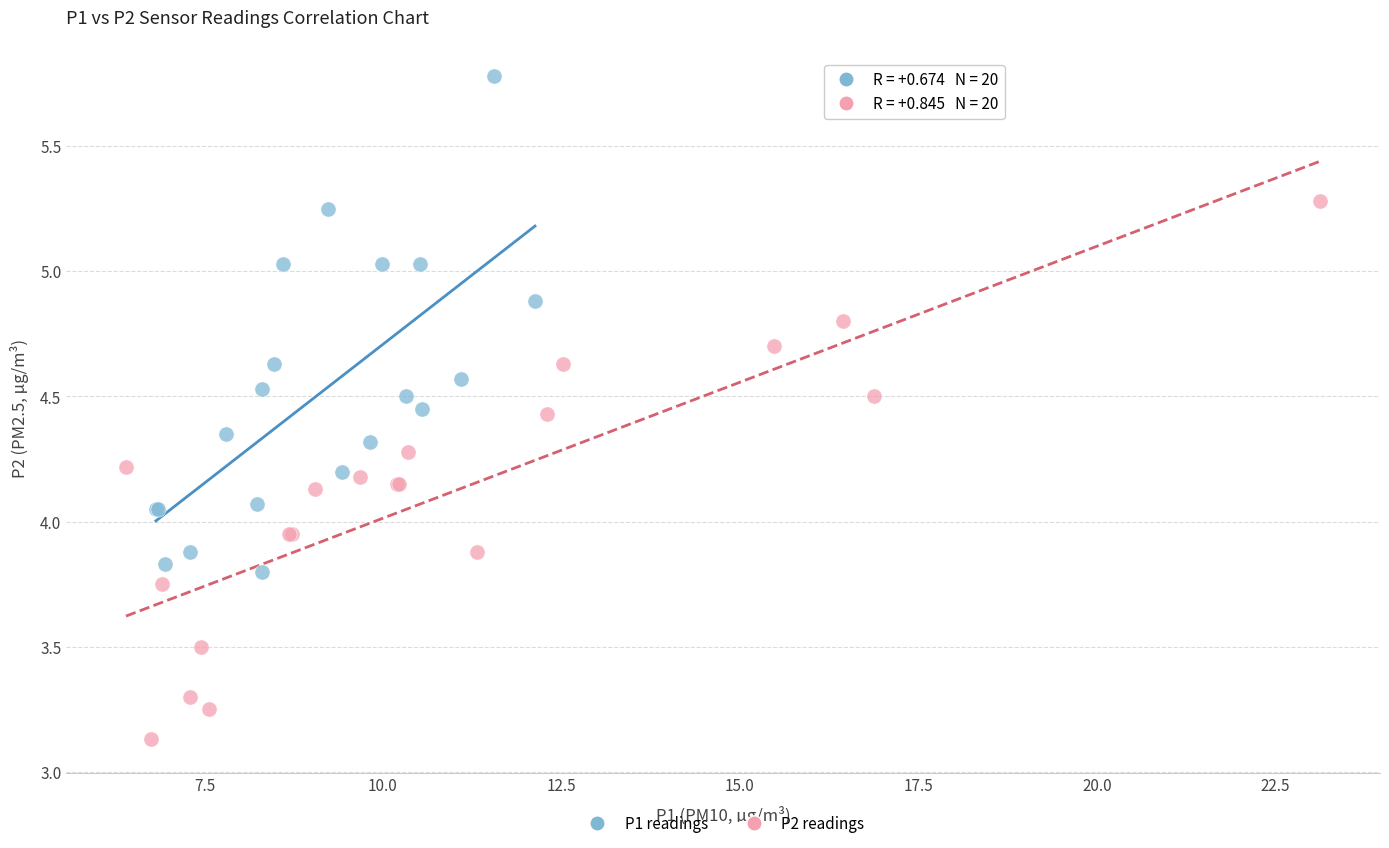

Which series contains the lowest Y value?

P2 readings